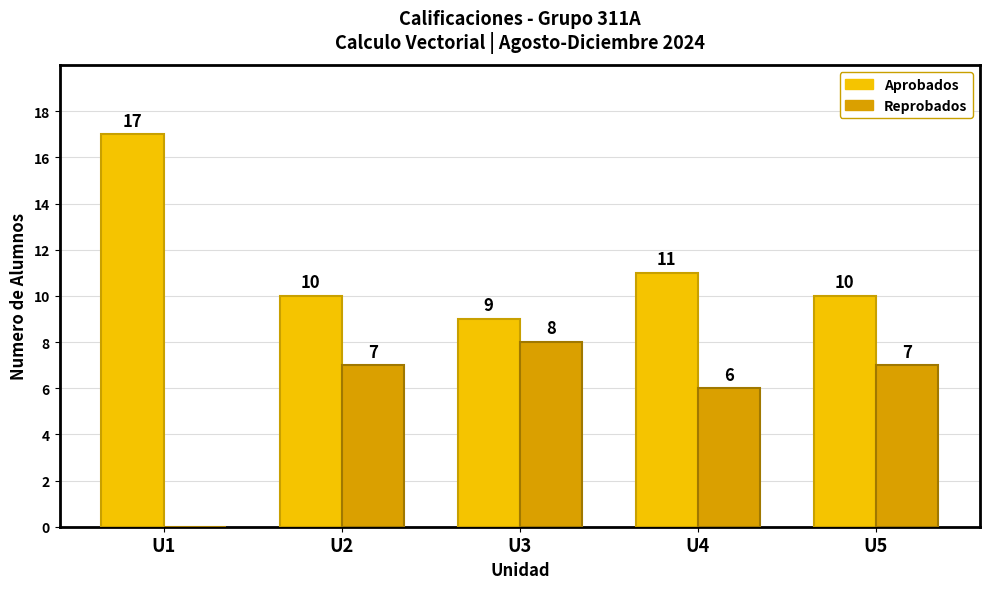

What is the maximum value for Reprobados?

8